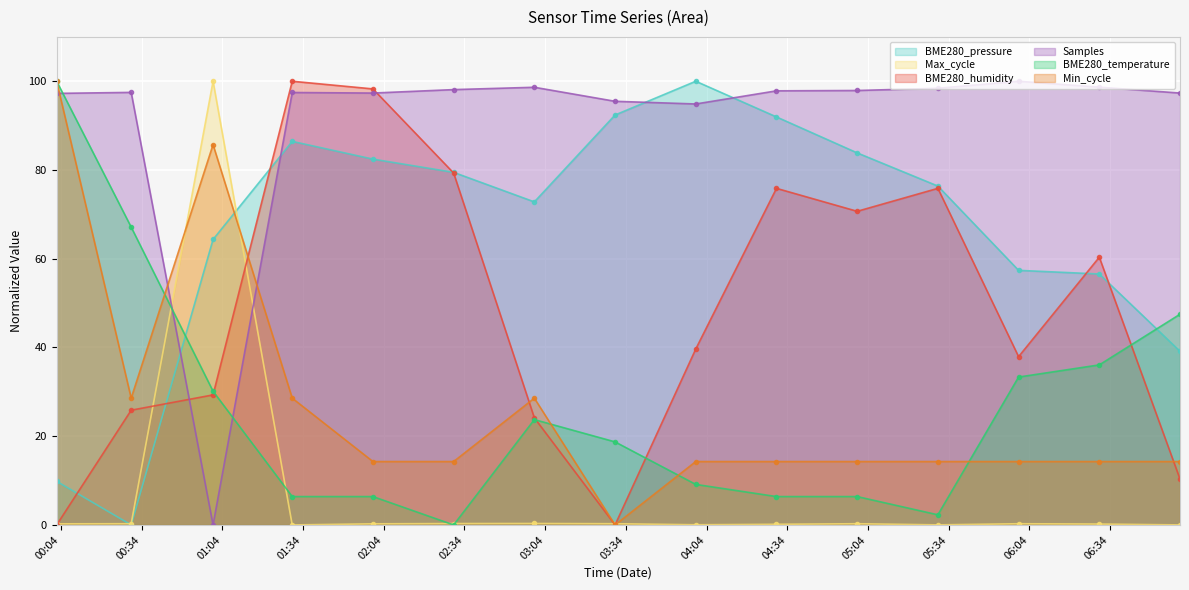

Reading left to right, transcribe all the data shown in this chart.

BME280_pressure: 2023/12/31 00:02:26=9.8	2023/12/31 00:30:08=0.0	2023/12/31 01:00:34=64.3	2023/12/31 01:30:00=86.4	2023/12/31 02:00:00=82.5	2023/12/31 02:30:00=79.5	2023/12/31 03:00:00=72.8	2023/12/31 03:30:00=92.4	2023/12/31 04:00:00=100.0	2023/12/31 04:30:00=92.0	2023/12/31 05:00:00=83.9	2023/12/31 05:30:00=76.4	2023/12/31 06:00:00=57.4	2023/12/31 06:30:00=56.6	2023/12/31 07:00:00=39.1
Max_cycle: 2023/12/31 00:02:26=0.2	2023/12/31 00:30:08=0.3	2023/12/31 01:00:34=100.0	2023/12/31 01:30:00=0.0	2023/12/31 02:00:00=0.3	2023/12/31 02:30:00=0.3	2023/12/31 03:00:00=0.3	2023/12/31 03:30:00=0.3	2023/12/31 04:00:00=0.0	2023/12/31 04:30:00=0.1	2023/12/31 05:00:00=0.3	2023/12/31 05:30:00=0.0	2023/12/31 06:00:00=0.3	2023/12/31 06:30:00=0.2	2023/12/31 07:00:00=0.0
BME280_humidity: 2023/12/31 00:02:26=0.0	2023/12/31 00:30:08=25.9	2023/12/31 01:00:34=29.3	2023/12/31 01:30:00=100.0	2023/12/31 02:00:00=98.3	2023/12/31 02:30:00=79.3	2023/12/31 03:00:00=24.1	2023/12/31 03:30:00=0.0	2023/12/31 04:00:00=39.7	2023/12/31 04:30:00=75.9	2023/12/31 05:00:00=70.7	2023/12/31 05:30:00=75.9	2023/12/31 06:00:00=37.9	2023/12/31 06:30:00=60.3	2023/12/31 07:00:00=10.3
Samples: 2023/12/31 00:02:26=97.3	2023/12/31 00:30:08=97.5	2023/12/31 01:00:34=0.0	2023/12/31 01:30:00=97.5	2023/12/31 02:00:00=97.3	2023/12/31 02:30:00=98.1	2023/12/31 03:00:00=98.6	2023/12/31 03:30:00=95.5	2023/12/31 04:00:00=94.9	2023/12/31 04:30:00=97.8	2023/12/31 05:00:00=97.9	2023/12/31 05:30:00=98.4	2023/12/31 06:00:00=100.0	2023/12/31 06:30:00=98.7	2023/12/31 07:00:00=97.3
BME280_temperature: 2023/12/31 00:02:26=100.0	2023/12/31 00:30:08=67.1	2023/12/31 01:00:34=30.1	2023/12/31 01:30:00=6.4	2023/12/31 02:00:00=6.4	2023/12/31 02:30:00=0.0	2023/12/31 03:00:00=23.7	2023/12/31 03:30:00=18.7	2023/12/31 04:00:00=9.1	2023/12/31 04:30:00=6.4	2023/12/31 05:00:00=6.4	2023/12/31 05:30:00=2.3	2023/12/31 06:00:00=33.3	2023/12/31 06:30:00=36.1	2023/12/31 07:00:00=47.5
Min_cycle: 2023/12/31 00:02:26=100.0	2023/12/31 00:30:08=28.6	2023/12/31 01:00:34=85.7	2023/12/31 01:30:00=28.6	2023/12/31 02:00:00=14.3	2023/12/31 02:30:00=14.3	2023/12/31 03:00:00=28.6	2023/12/31 03:30:00=0.0	2023/12/31 04:00:00=14.3	2023/12/31 04:30:00=14.3	2023/12/31 05:00:00=14.3	2023/12/31 05:30:00=14.3	2023/12/31 06:00:00=14.3	2023/12/31 06:30:00=14.3	2023/12/31 07:00:00=14.3